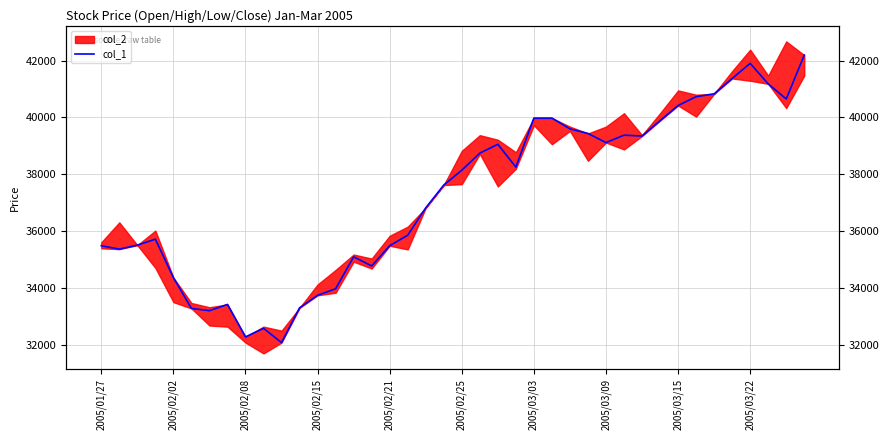

What position from the left is 2005/02/02?

5